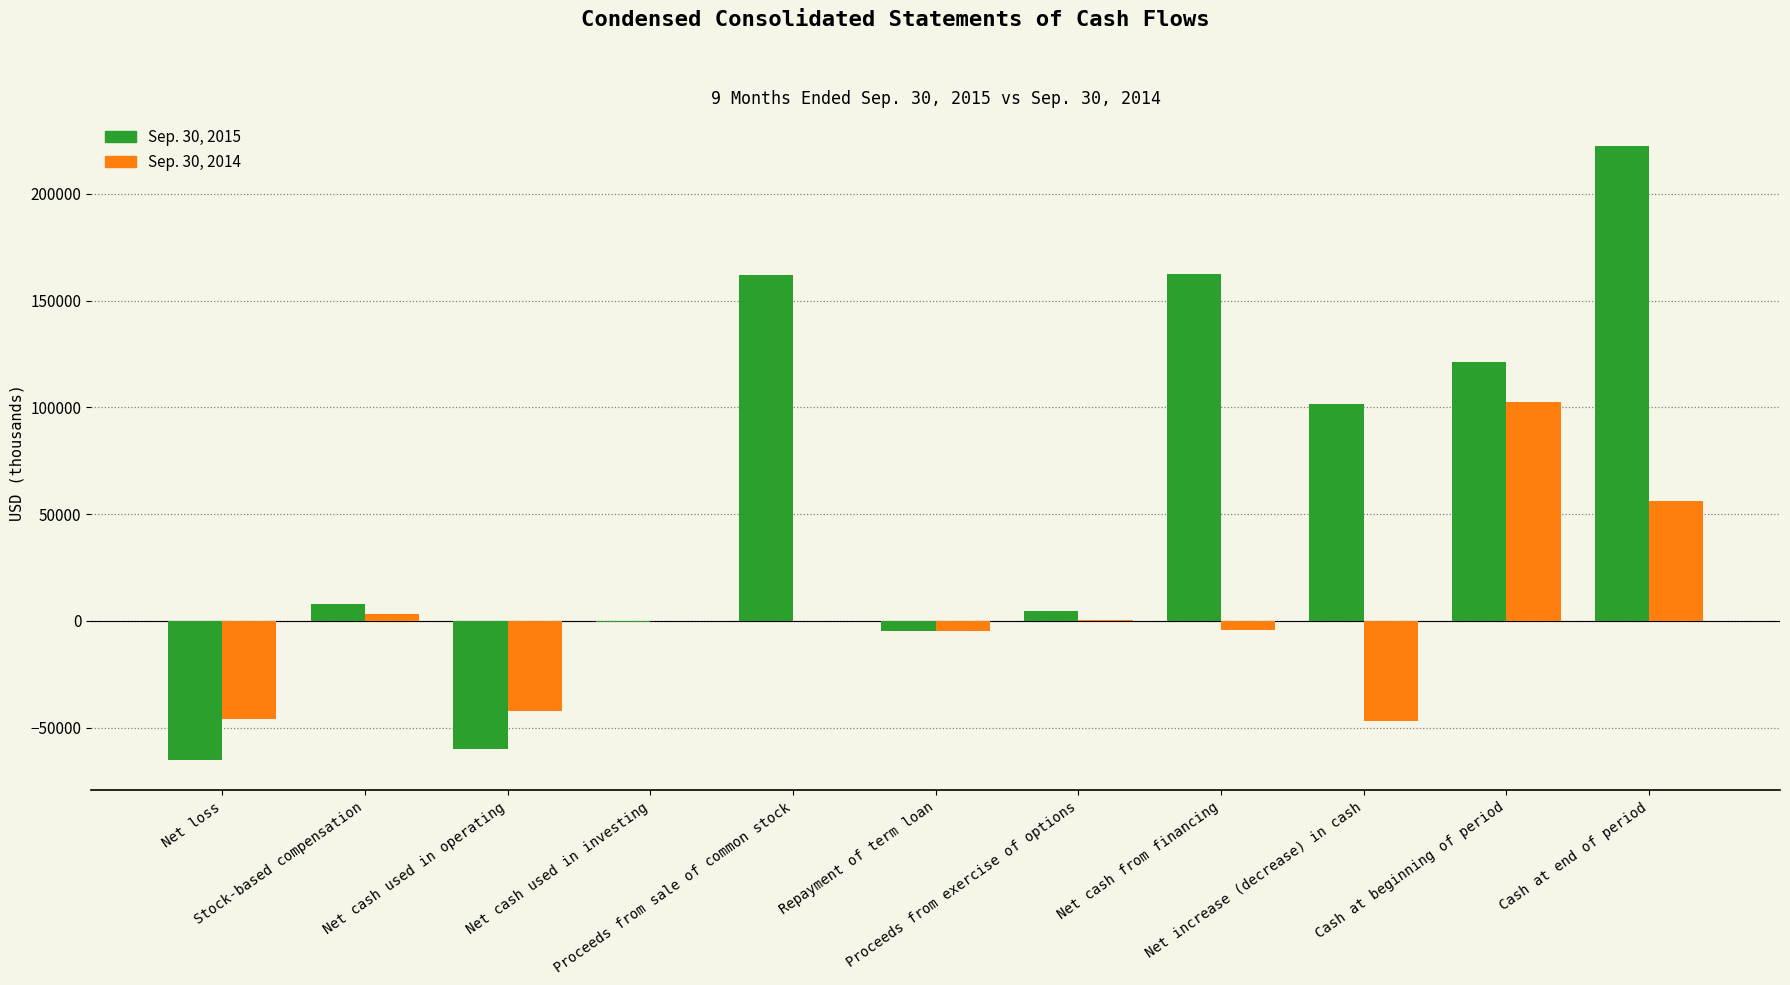

Which series has the largest total across all categories?

Sep. 30, 2015